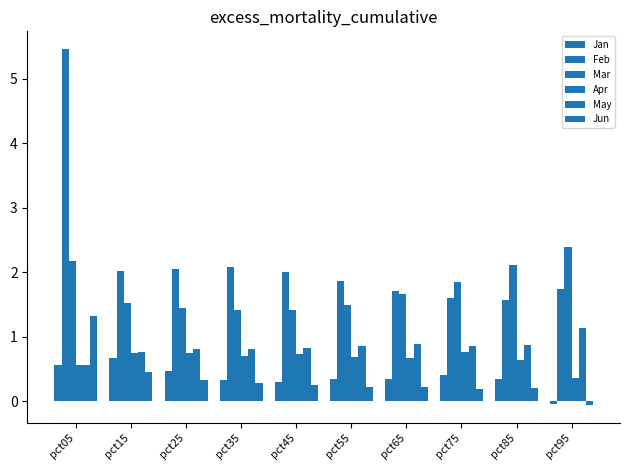

How many groups of bars are there?

10